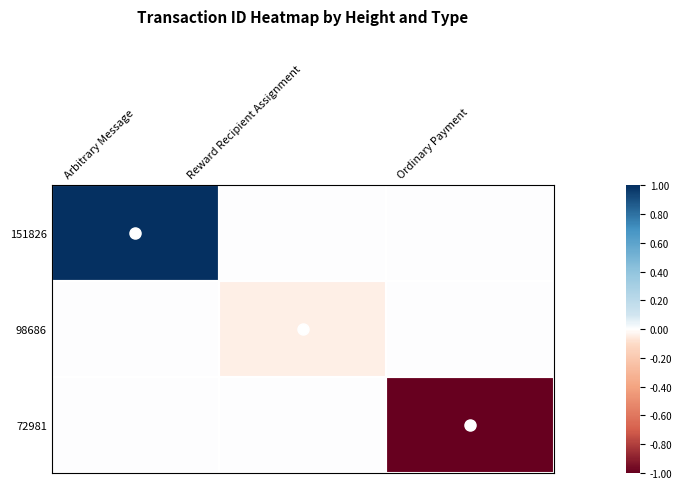

At Reward Recipient Assignment, list the series in order from smallest to largest.

98686, 151826, 72981